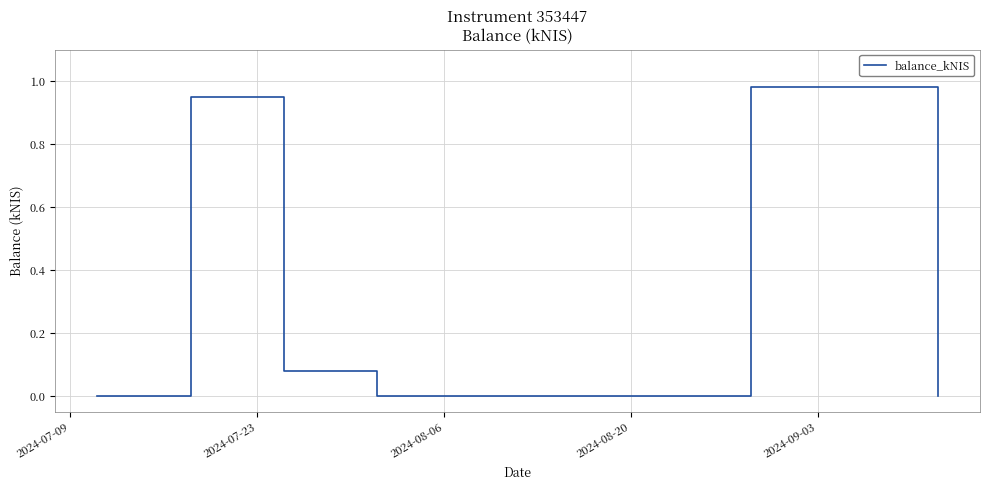

What is the sum of all values?

3.0